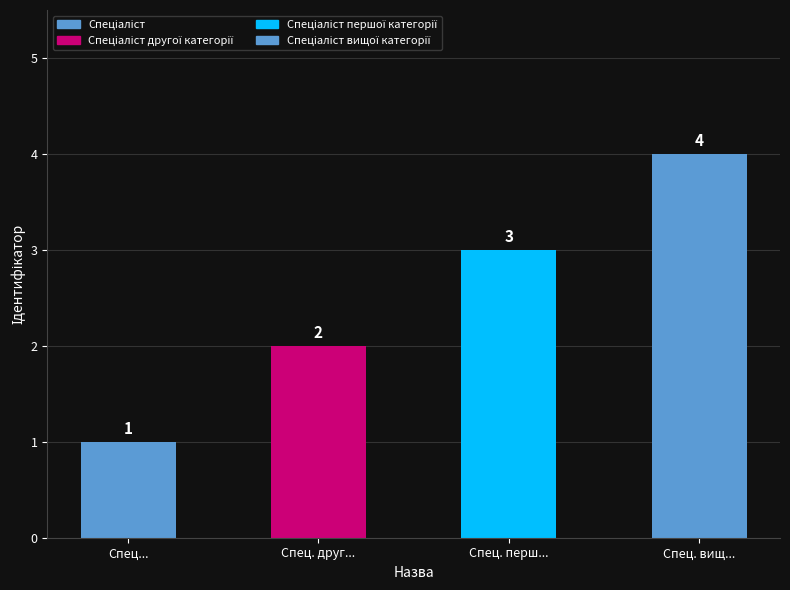

Reading left to right, list all the values displayed in this chart.

1	2	3	4